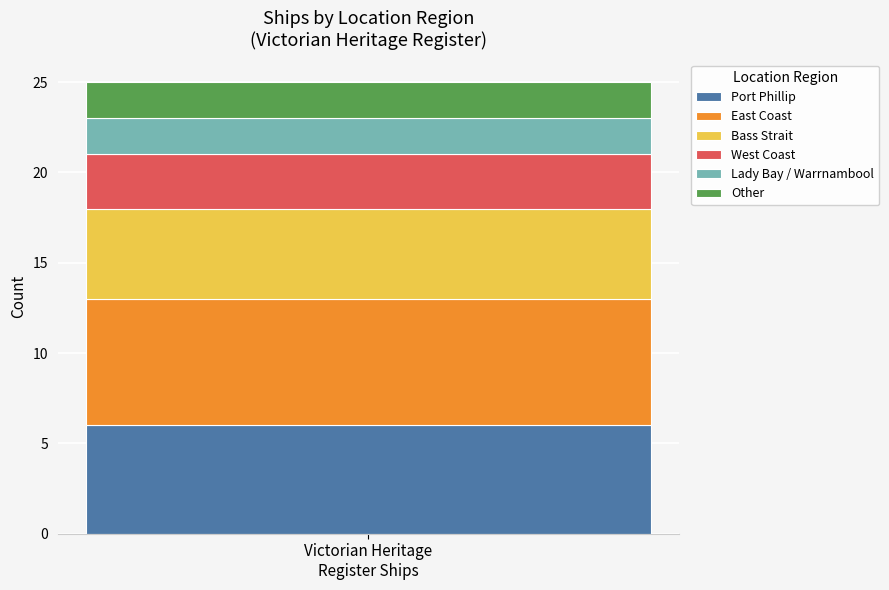

Count the number of categories in the chart.

1